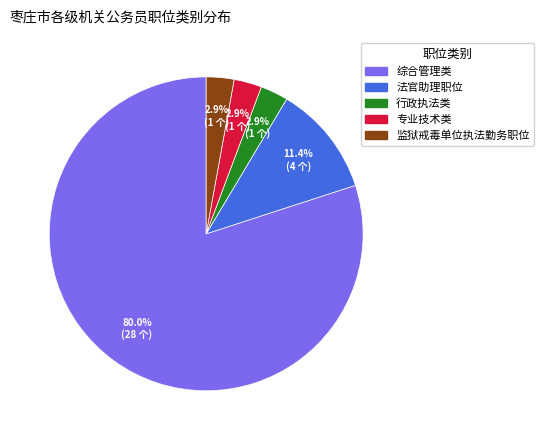

How much of the chart is everything except 法官助理职位?

88.6%